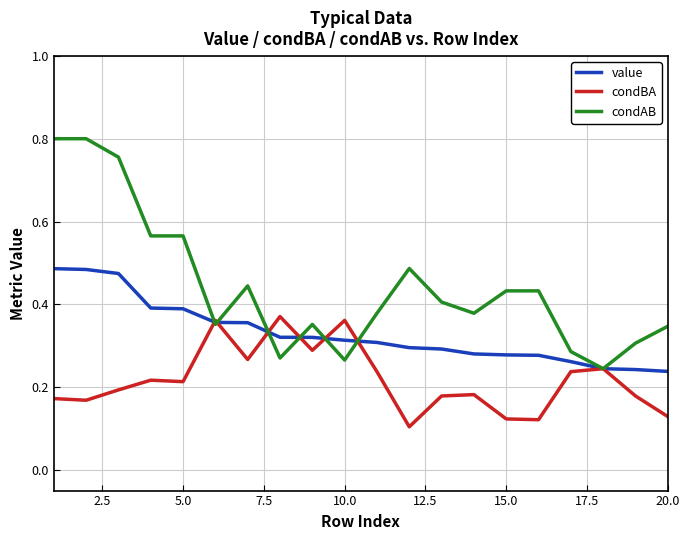

List the series in order of their peak value, lowest first.

condBA, value, condAB